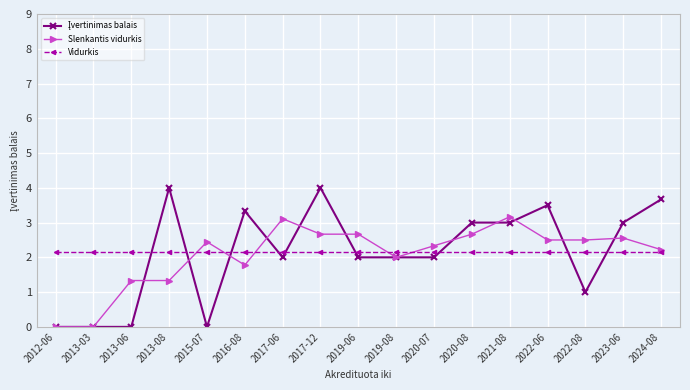

Is it true that Vidurkis equals 0.8 at 2013-06?

False